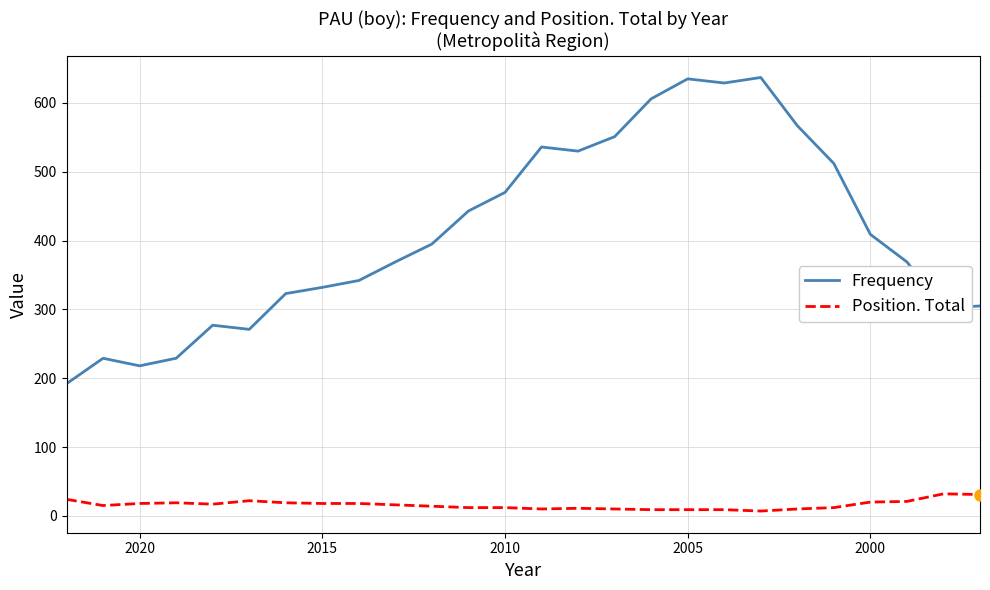

How many distinct data groups are displayed?

2